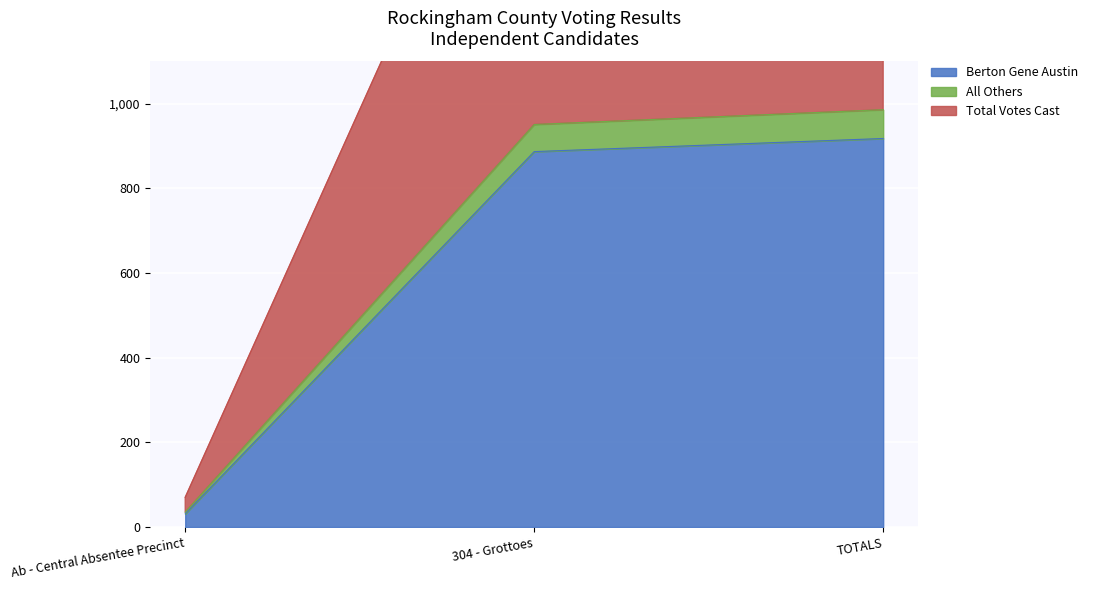

Which series has the largest total across all categories?

Total Votes Cast